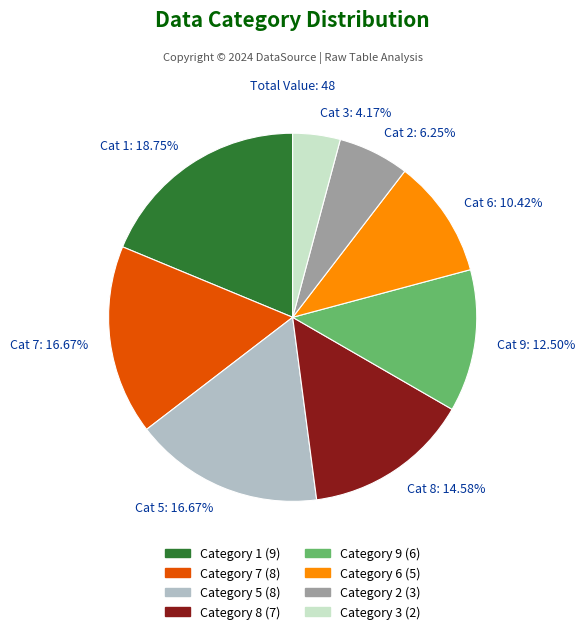

Does any single category account for the majority?

No